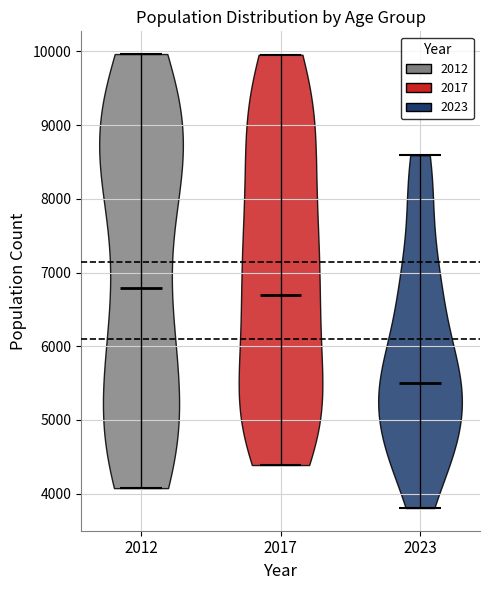

Reading left to right, read every violin against the y-axis: where its median line is, and the lowest and highest points it reaches. The values are not printed on the chart, so give them approximately, as read against the axis.

2012: median line 6800, lowest point 4100, highest point 10000
2017: median line 6700, lowest point 4400, highest point 10000
2023: median line 5500, lowest point 3800, highest point 8600